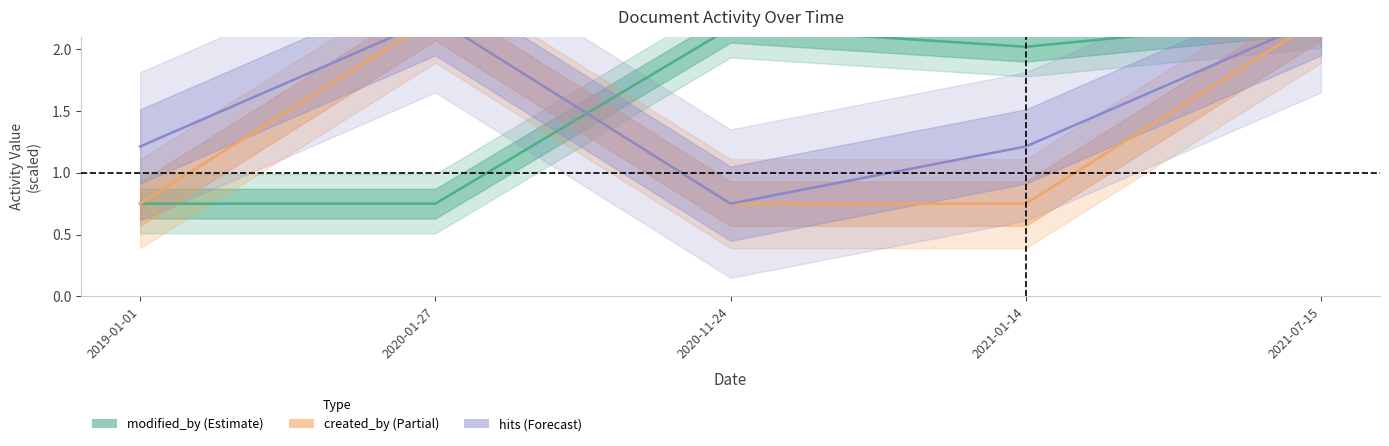

Read the hits value at 2020-11-24.

0.8